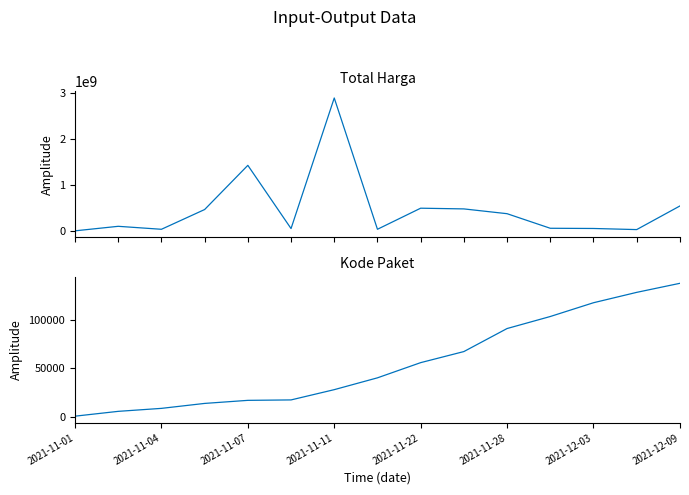

At how many categories does at least one series exceed 950330647?

2